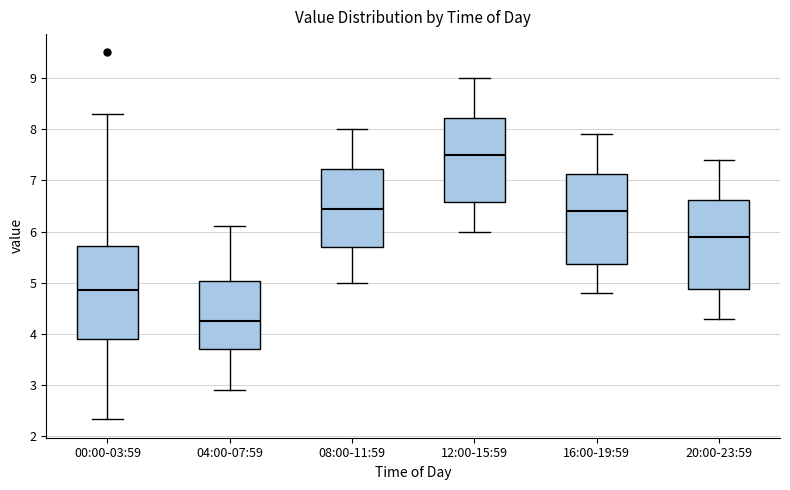

Where does the lower whisker of the box for 04:00-07:59 end on the y-axis? The values are not printed on the chart, so give them approximately, as read against the axis.

2.9